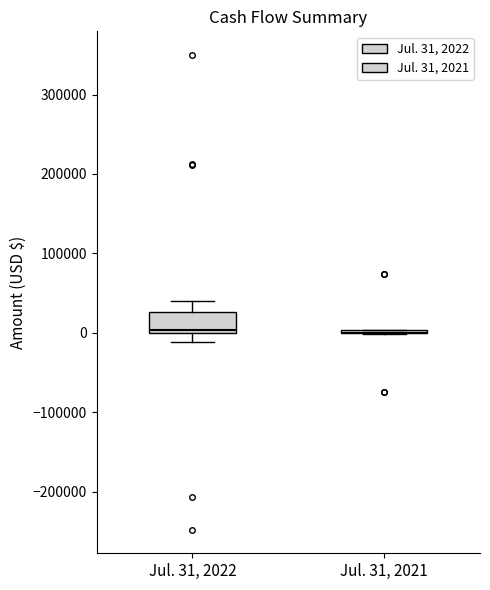

Reading left to right, read every box against the y-axis: the position of its median line, the range the box covers, and the ends of its whiskers. The values are not printed on the chart, so give them approximately, as read against the axis.

Jul. 31, 2022: median 0 (just above the box's lower edge), box 0 to 30000, whiskers -10000 to 40000
Jul. 31, 2021: box collapsed to a line at 0, whiskers 0 to 0